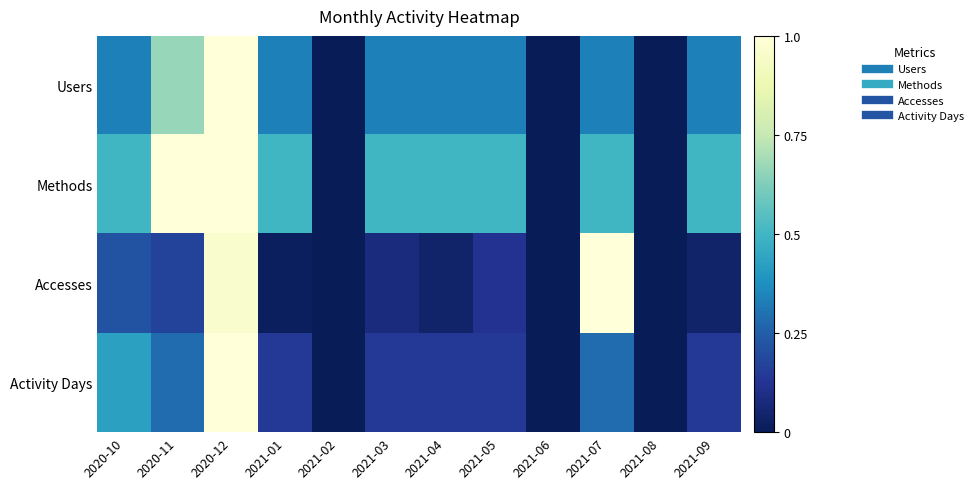

Reading left to right, extract all data points from this chart.

Users: 2020-10=0.3	2020-11=0.7	2020-12=1.0	2021-01=0.3	2021-02=0.0	2021-03=0.3	2021-04=0.3	2021-05=0.3	2021-06=0.0	2021-07=0.3	2021-08=0.0	2021-09=0.3
Methods: 2020-10=0.5	2020-11=1.0	2020-12=1.0	2021-01=0.5	2021-02=0.0	2021-03=0.5	2021-04=0.5	2021-05=0.5	2021-06=0.0	2021-07=0.5	2021-08=0.0	2021-09=0.5
Accesses: 2020-10=0.2	2020-11=0.2	2020-12=1.0	2021-01=0.0	2021-02=0.0	2021-03=0.1	2021-04=0.0	2021-05=0.1	2021-06=0.0	2021-07=1.0	2021-08=0.0	2021-09=0.0
Activity Days: 2020-10=0.4	2020-11=0.3	2020-12=1.0	2021-01=0.1	2021-02=0.0	2021-03=0.1	2021-04=0.1	2021-05=0.1	2021-06=0.0	2021-07=0.3	2021-08=0.0	2021-09=0.1